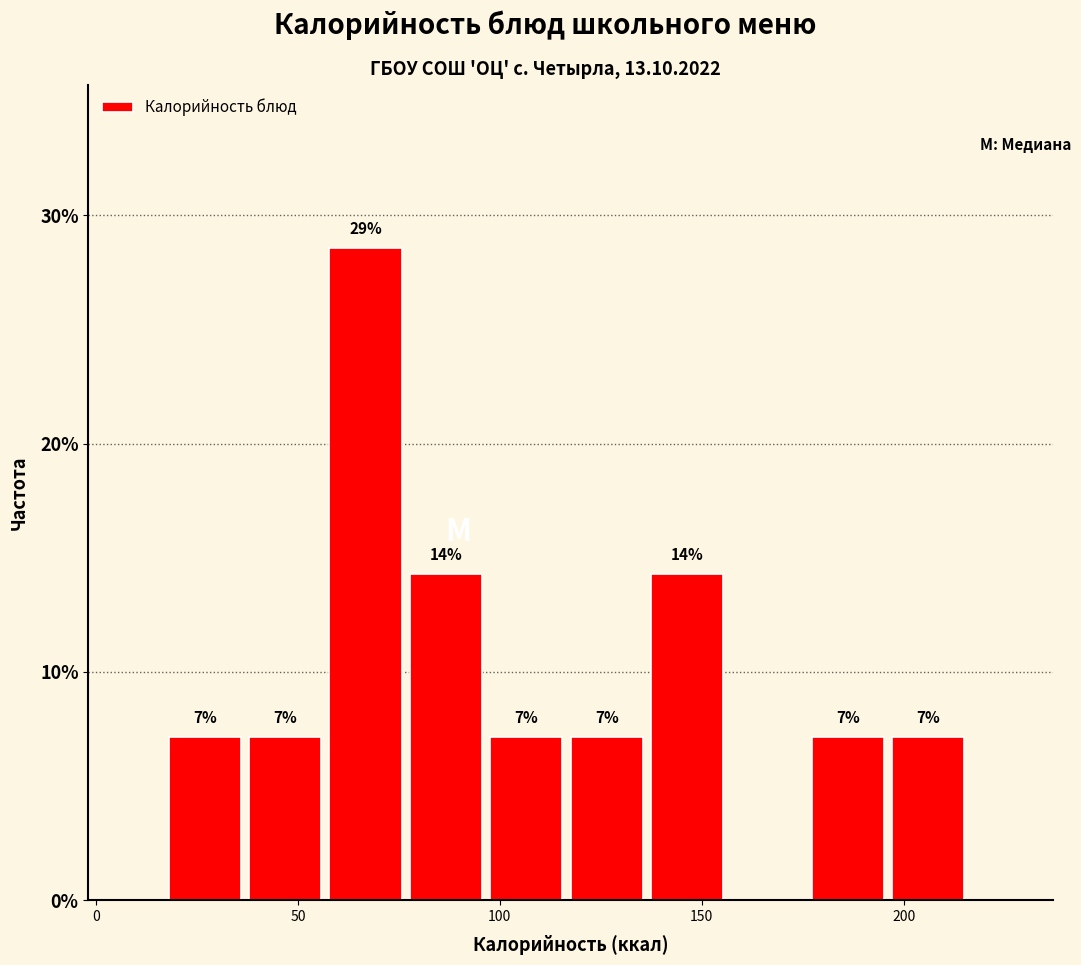

Around what value on the x-axis is the tallest bar? Give the approximate position of its centre, as read against the axis.

65